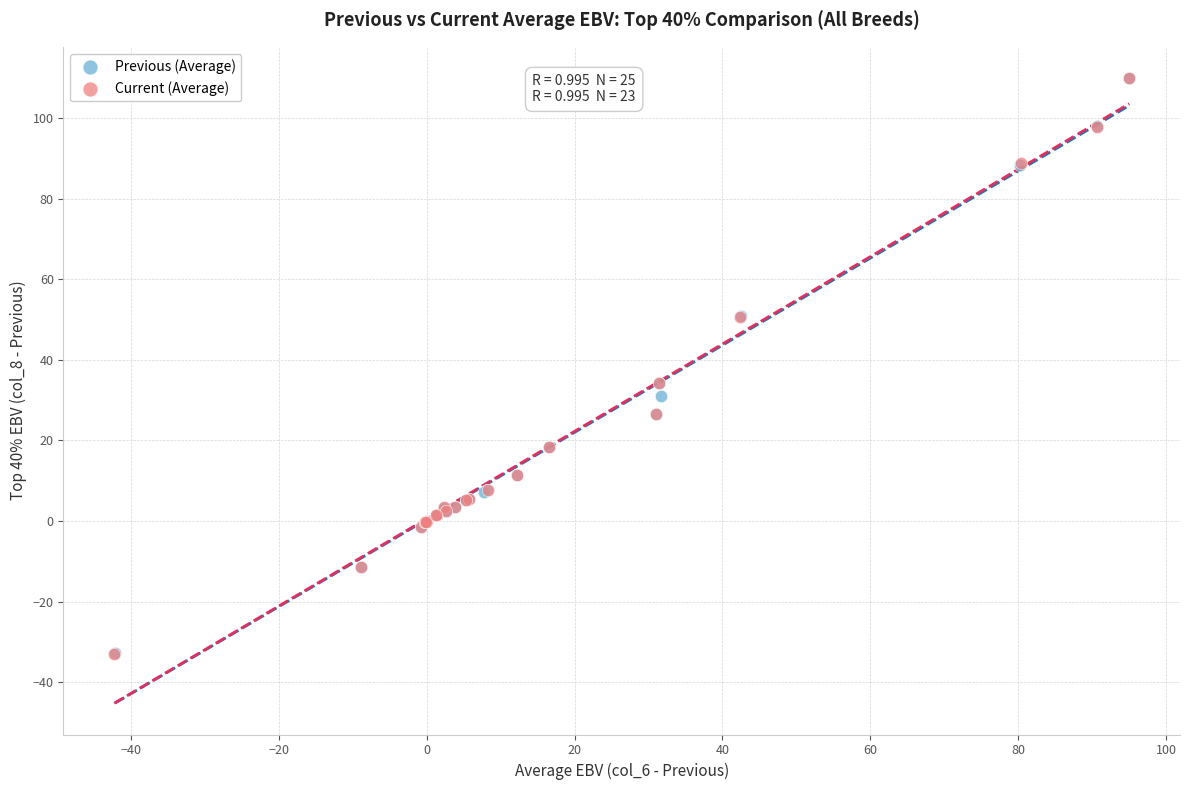

Which series has the largest Y range (max minus min)?

Current (Average)